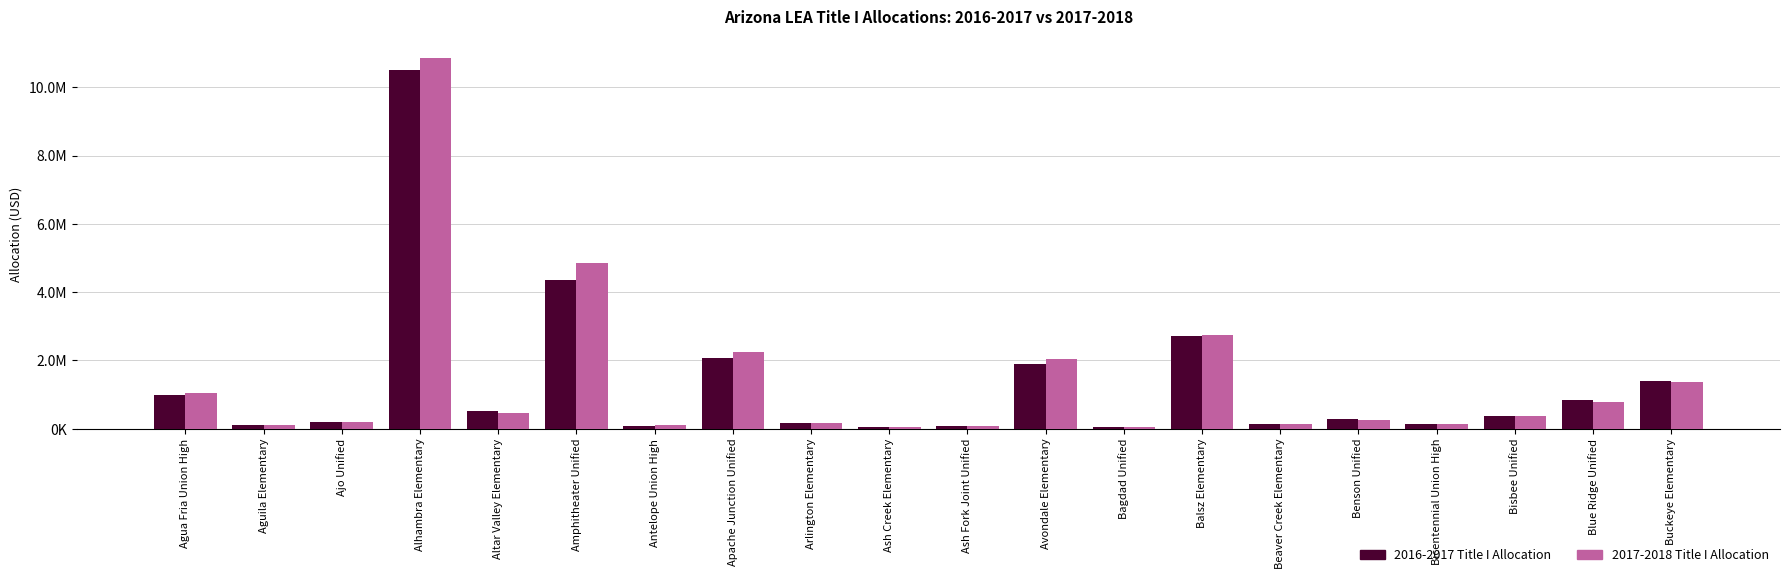

What are all the series names shown in the legend?

2016-2017 Title I Allocation, 2017-2018 Title I Allocation